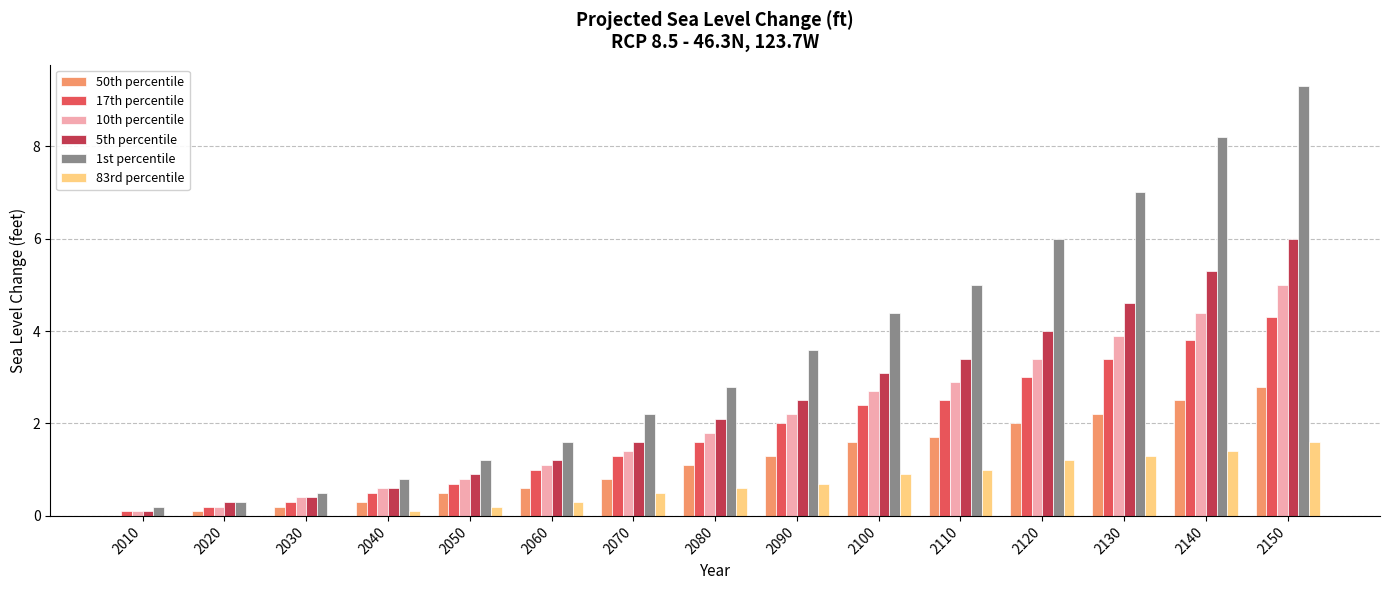

The value of 5th percentile at 2070 is 1.6. True or false?

True